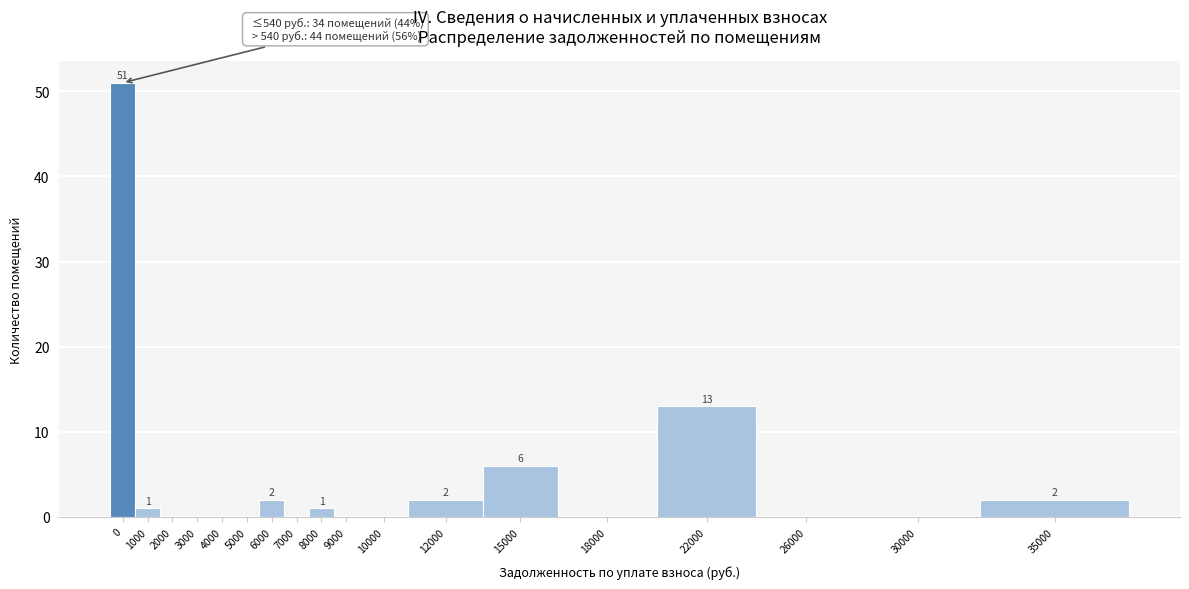

Reading right to left, what are all the values shown in this chart?

35000=2	30000=0	26000=0	22000=13	18000=0	15000=6	12000=2	10000=0	9000=0	8000=1	7000=0	6000=2	5000=0	4000=0	3000=0	2000=0	1000=1	0=51